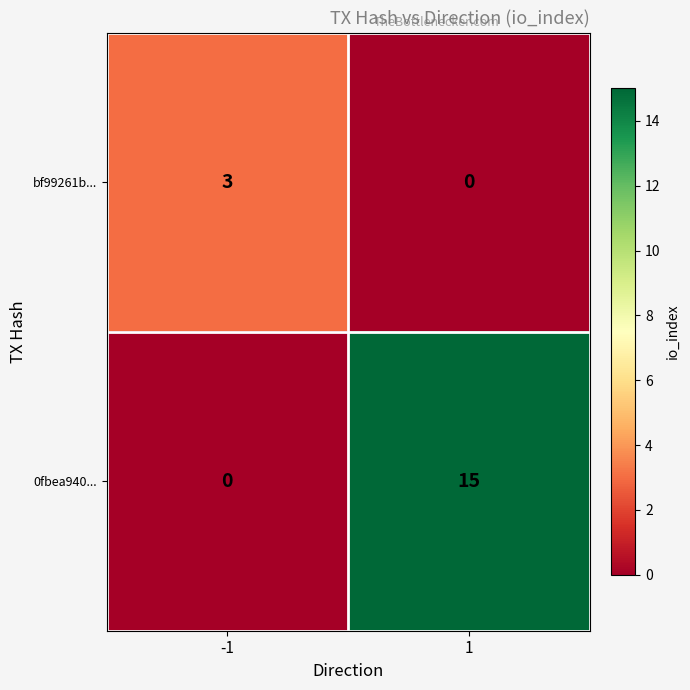

What is the total value across all series at 1?

15